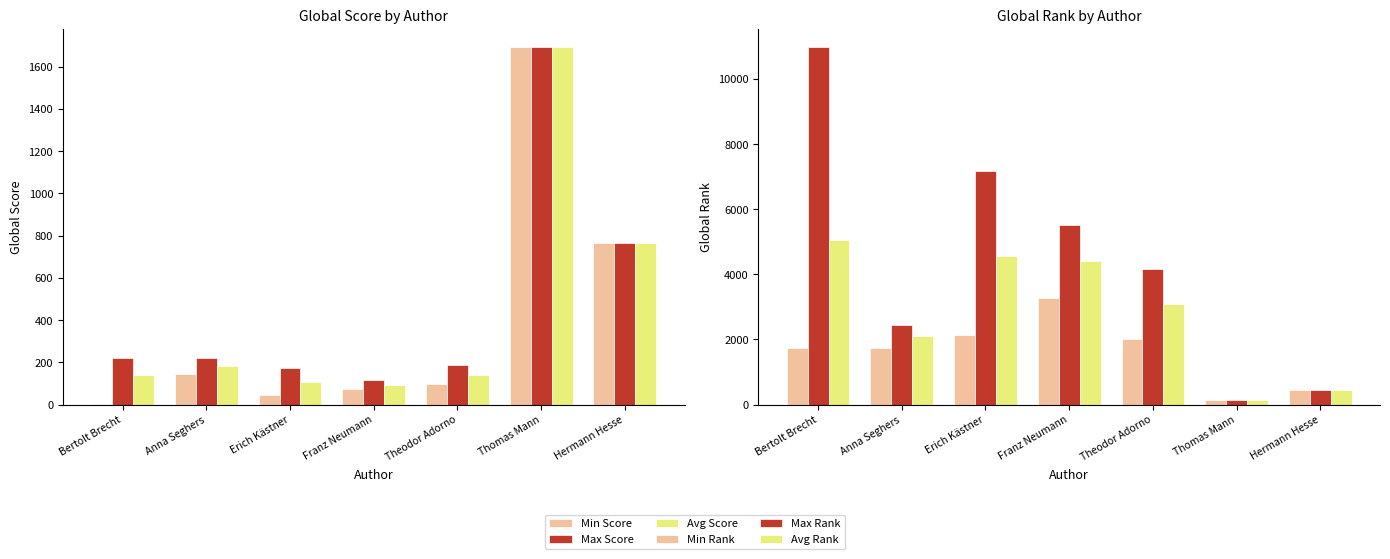

True or false: Max Score has a value of 219.0 at Anna Seghers.

True